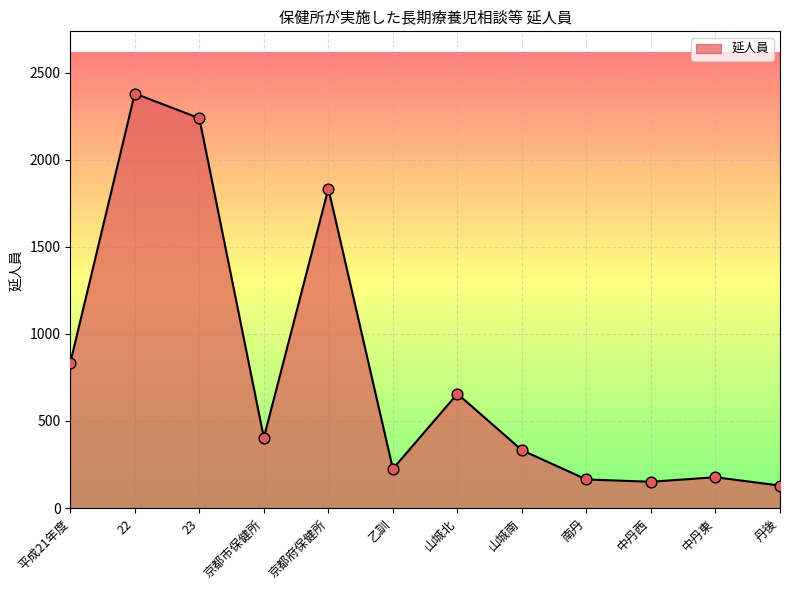

Approximately how many times larger is the value at 南丹 compared to 中丹西?

1.1